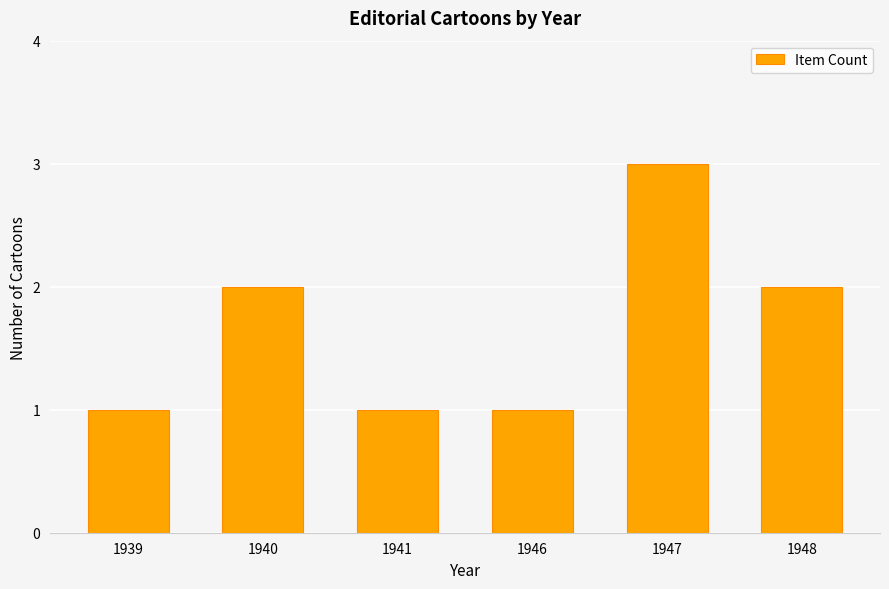

How many data points are less than 2?

3